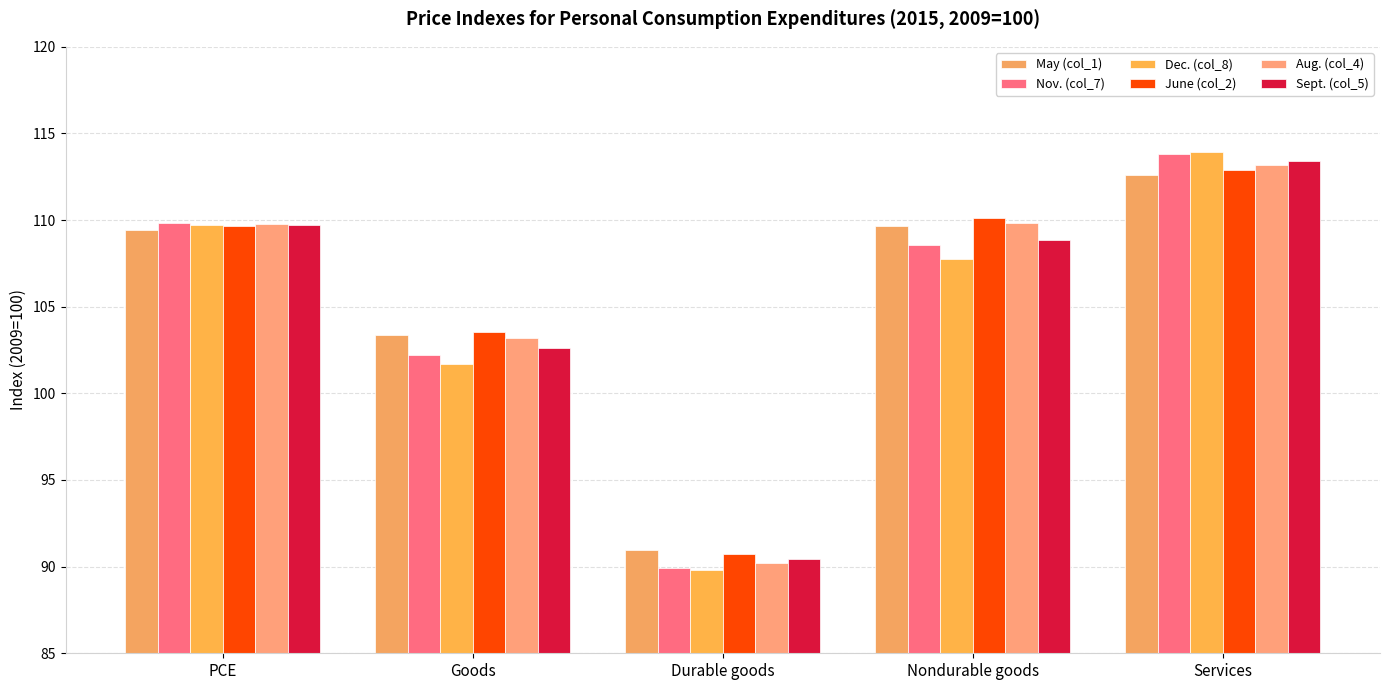

What is the total value across all series at Services?

679.8